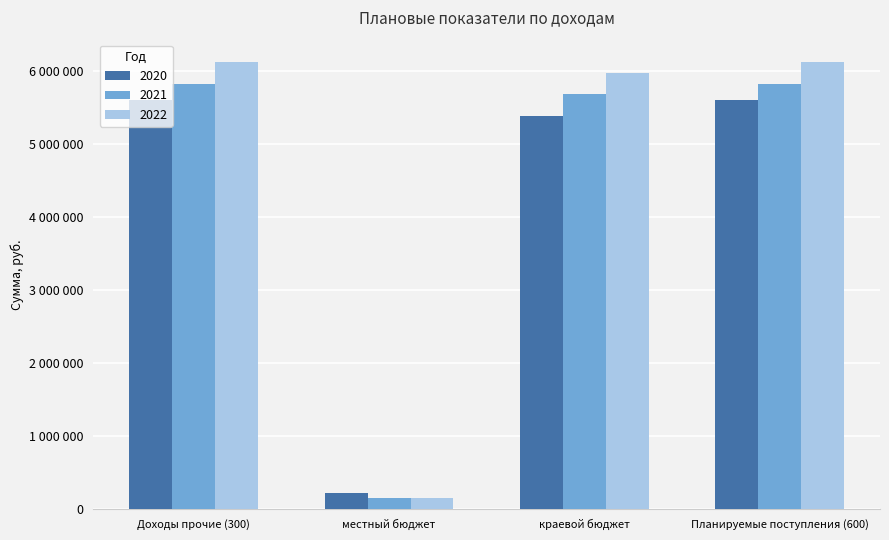

Are the bars grouped side by side (vs. stacked)?

Yes